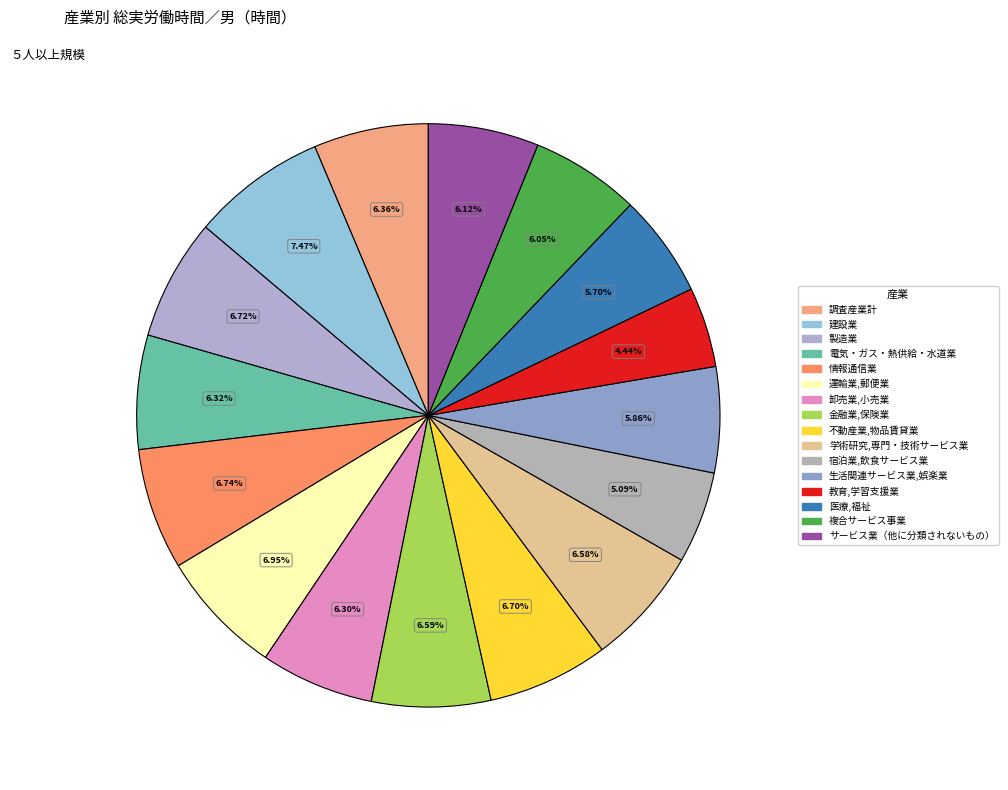

To the nearest percent, what is the combined percentage of 電気・ガス・熱供給・水道業 and 不動産業,物品賃貸業?

13%